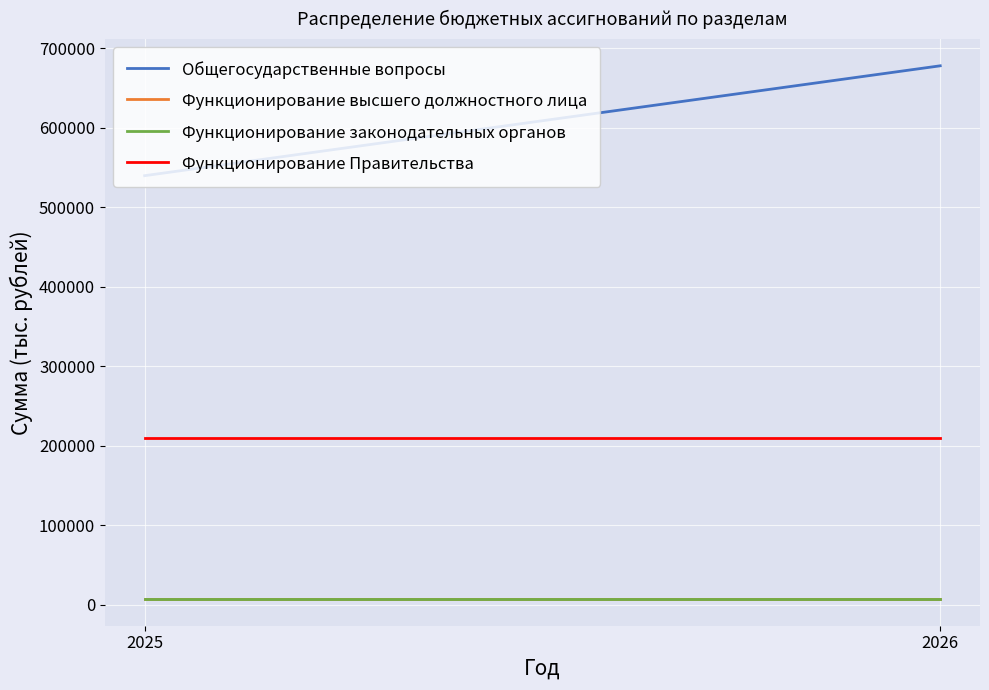

What is the difference between the highest and lowest values at 2026?

670615.7